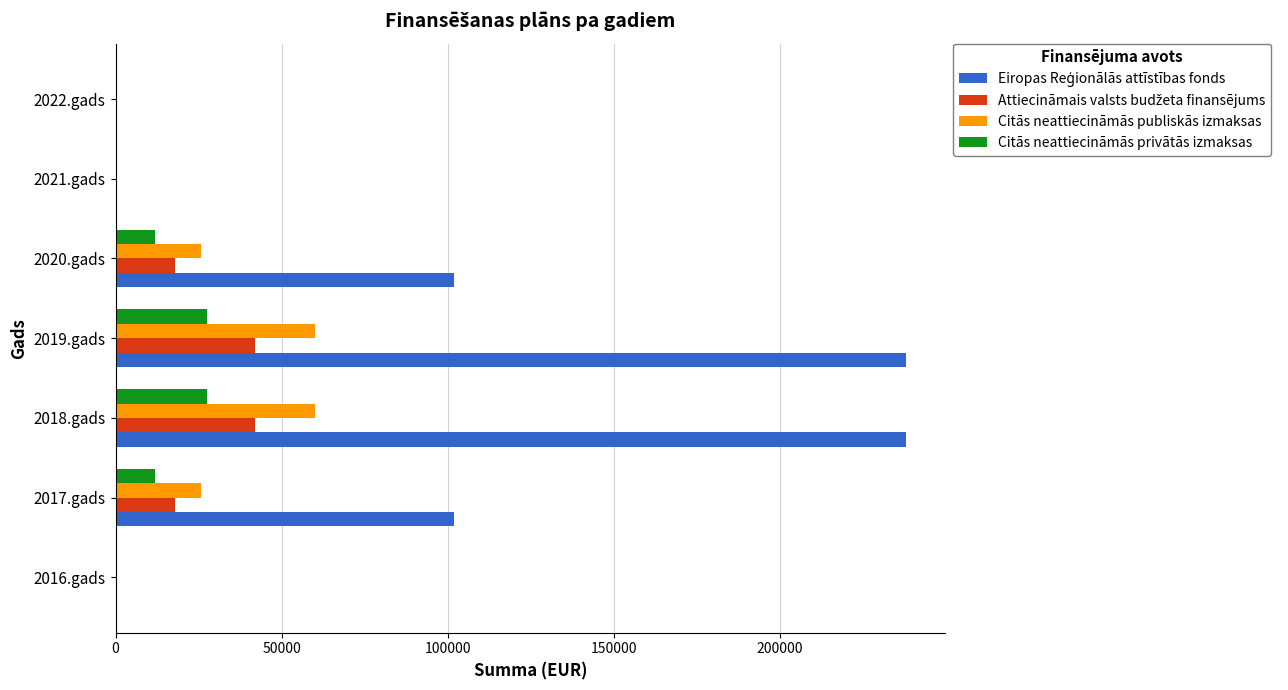

How many distinct data groups are displayed?

4